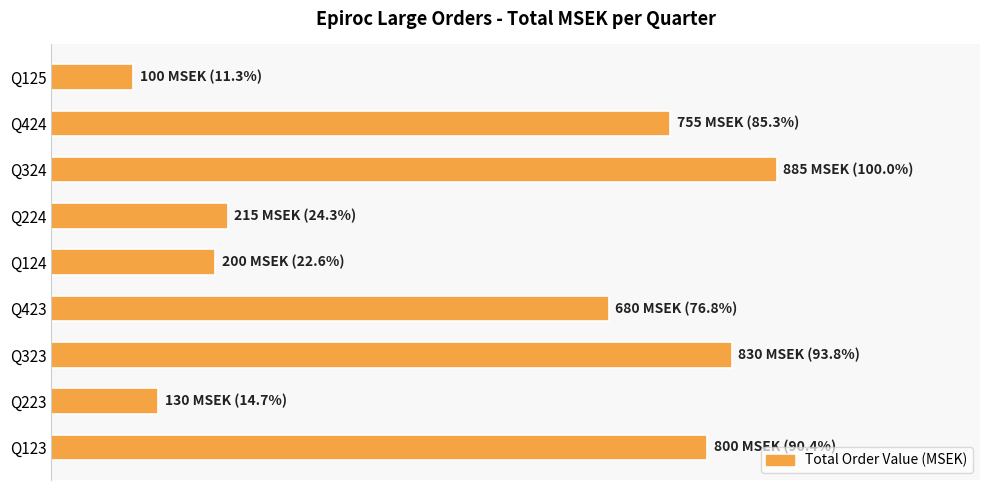

Are the bars horizontal?

Yes